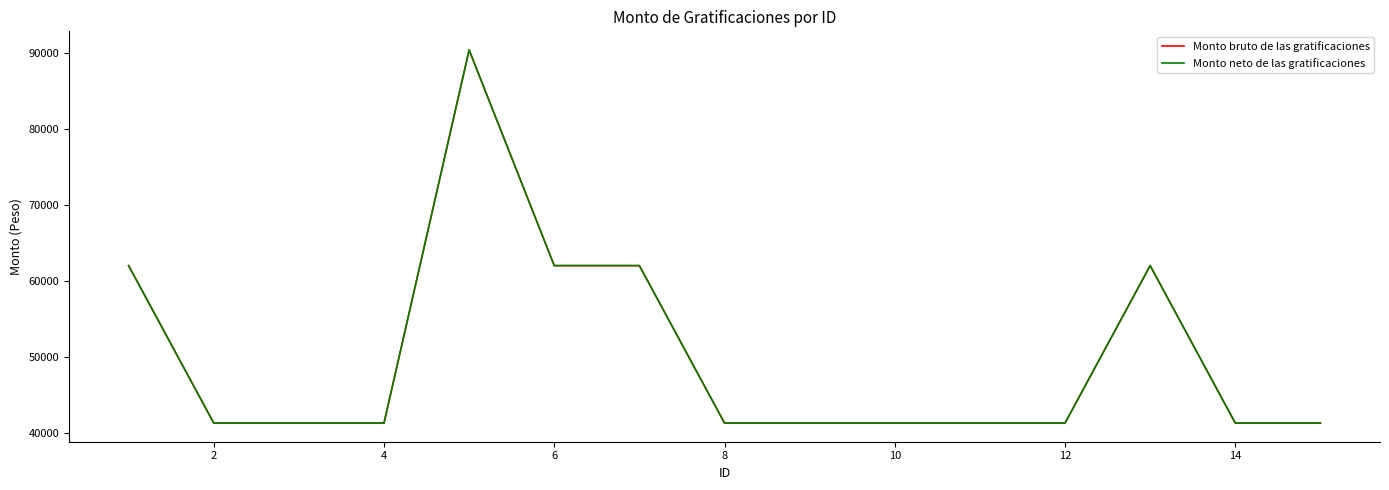

Does the chart have visible grid lines?

No